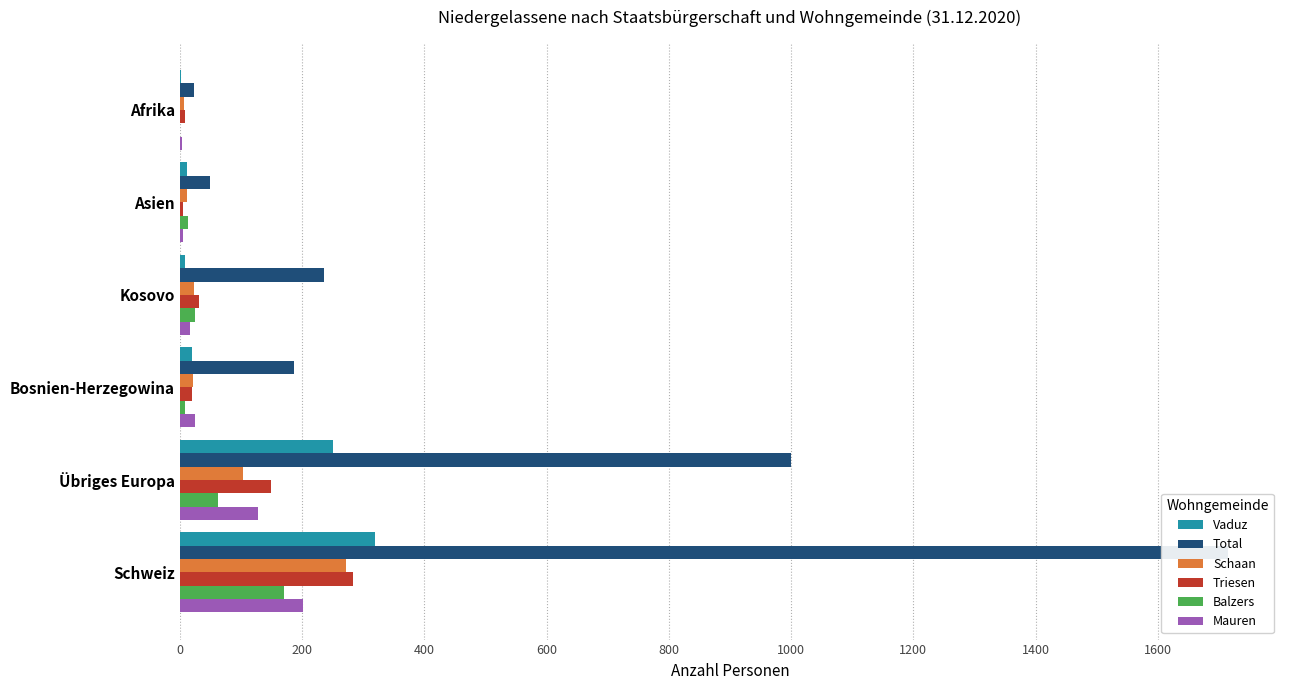

Reading left to right, transcribe all the data shown in this chart.

Vaduz: 319	250	20	8	11	2
Total: 1714	999	187	236	50	23
Schaan: 272	103	21	23	12	7
Triesen: 284	149	20	32	5	8
Balzers: 170	62	8	24	13	0
Mauren: 201	128	25	16	5	3